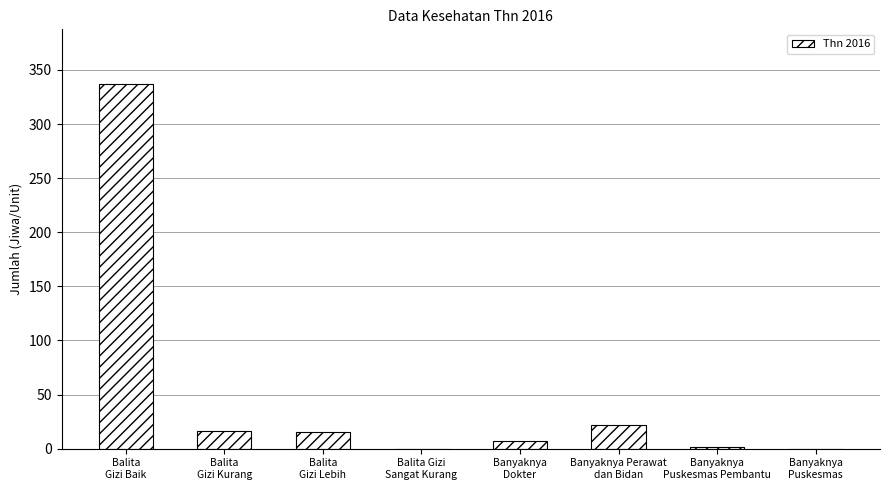

What is the maximum value shown in the chart?

337